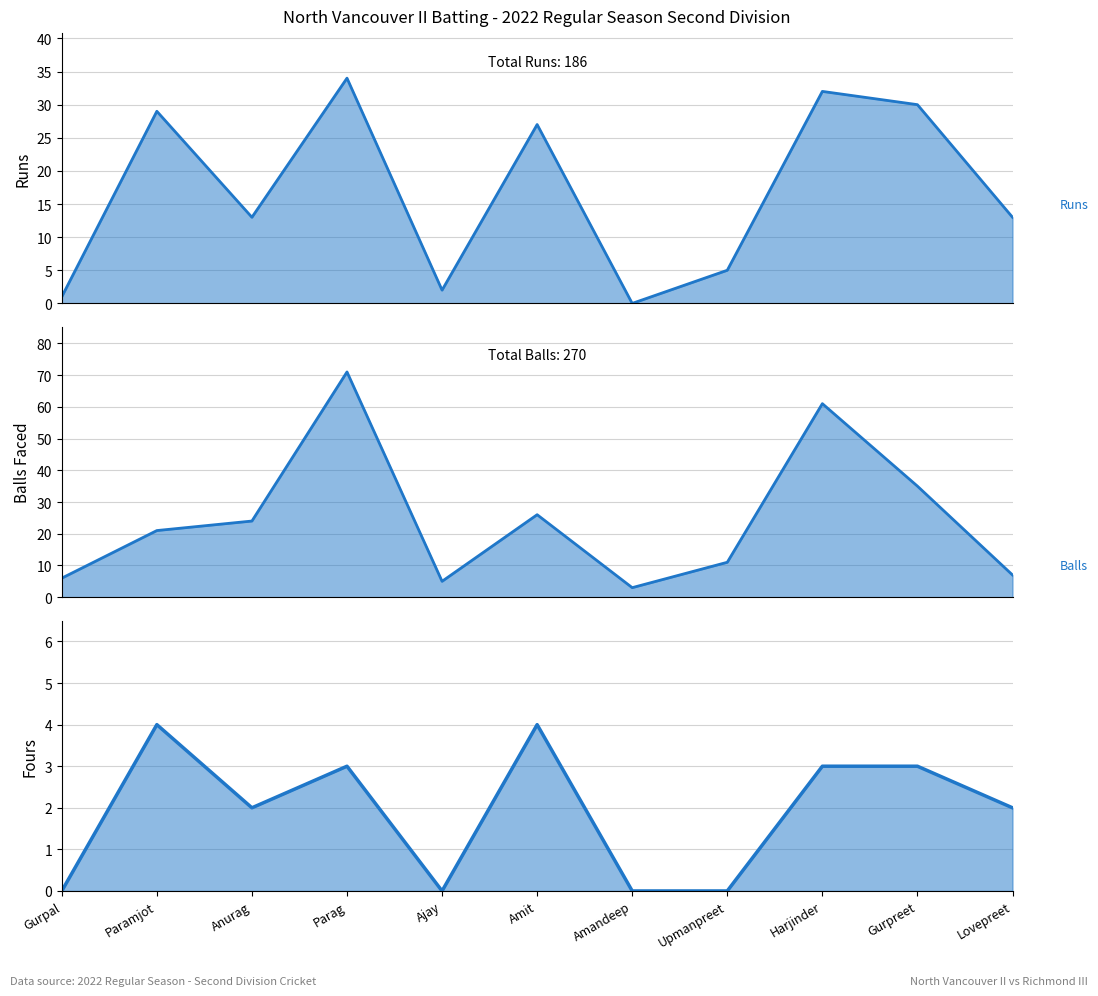

True or false: Balls and Fours cross at least once.

False